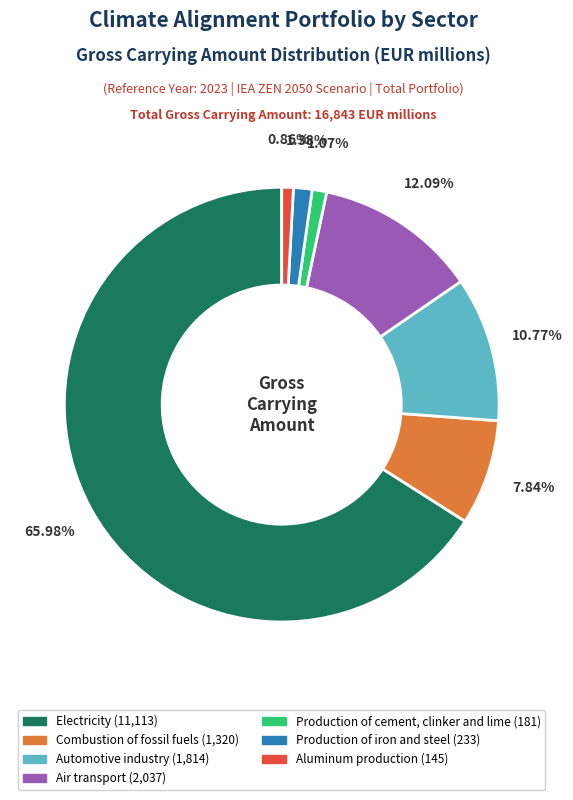

Does Air transport represent more than half of the total?

No